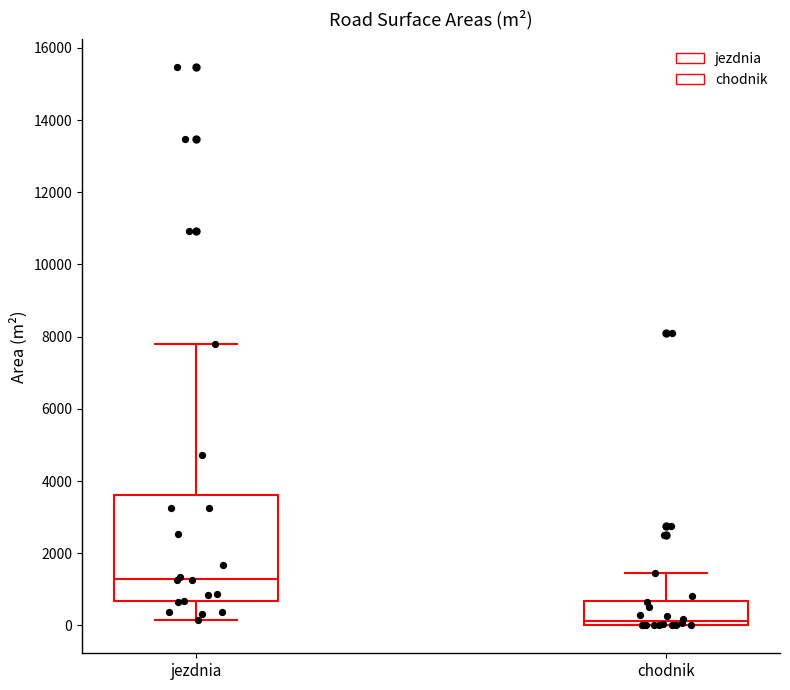

Reading left to right, read every box against the y-axis: the position of its median line, the range the box covers, and the ends of its whiskers. The values are not printed on the chart, so give them approximately, as read against the axis.

jezdnia: median 1200, box 600 to 3600, whiskers 200 to 7800
chodnik: median 200, box 0 to 600, whiskers 0 to 1400